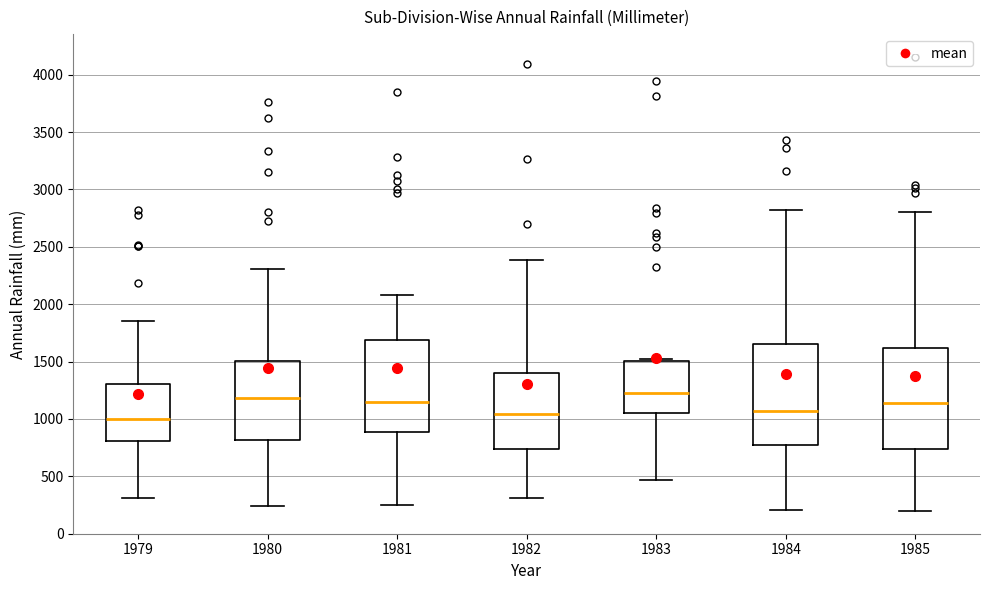

Reading left to right, read every box against the y-axis: the position of its median line, the range the box covers, and the ends of its whiskers. The values are not printed on the chart, so give them approximately, as read against the axis.

1979: median 1000, box 800 to 1300, whiskers 300 to 1850
1980: median 1200, box 800 to 1500, whiskers 250 to 2300
1981: median 1150, box 900 to 1700, whiskers 250 to 2100
1982: median 1050, box 750 to 1400, whiskers 300 to 2400
1983: median 1250, box 1050 to 1500, whiskers 450 to 1550
1984: median 1050, box 750 to 1650, whiskers 200 to 2800
1985: median 1150, box 750 to 1600, whiskers 200 to 2800